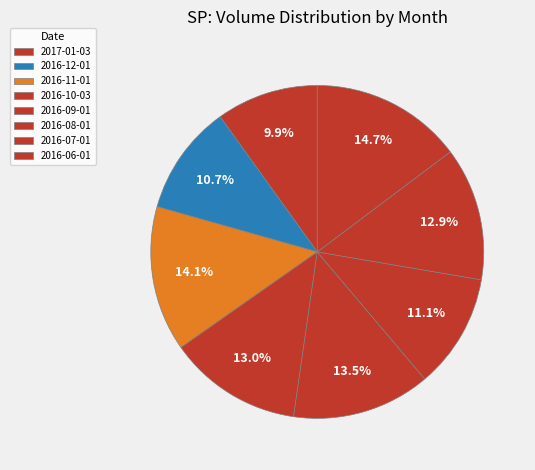

What is the change in value from 2017-01-03 to 2016-10-03?

+385500